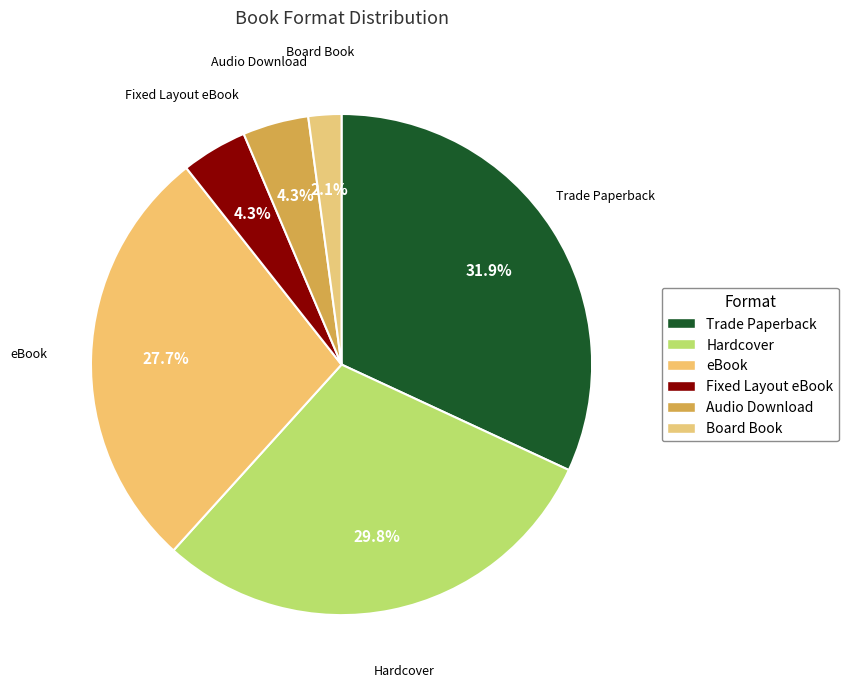

To the nearest percent, what is the difference between the Trade Paperback and Audio Download slice percentages?

28%